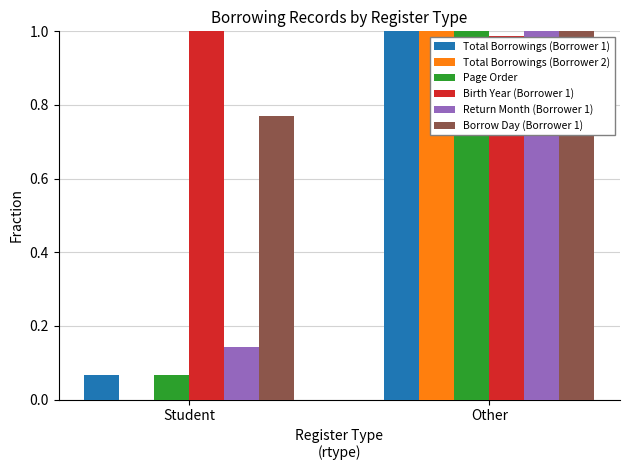

What is the difference between the Total Borrowings (Borrower 1) values at Other and Student?

0.9